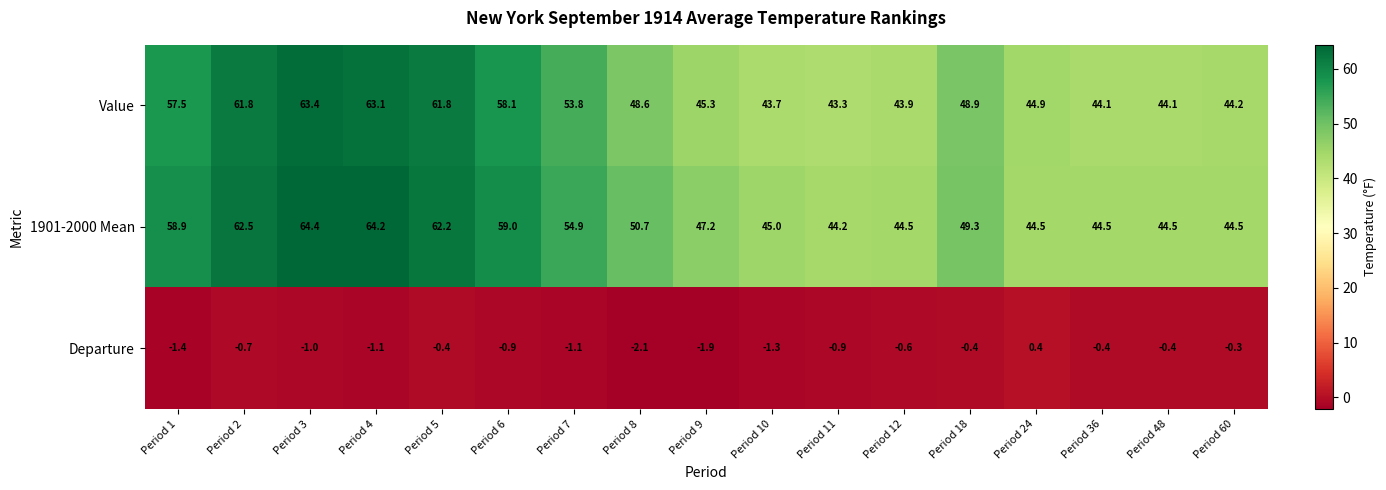

What is the maximum value for 1901-2000 Mean?

64.4